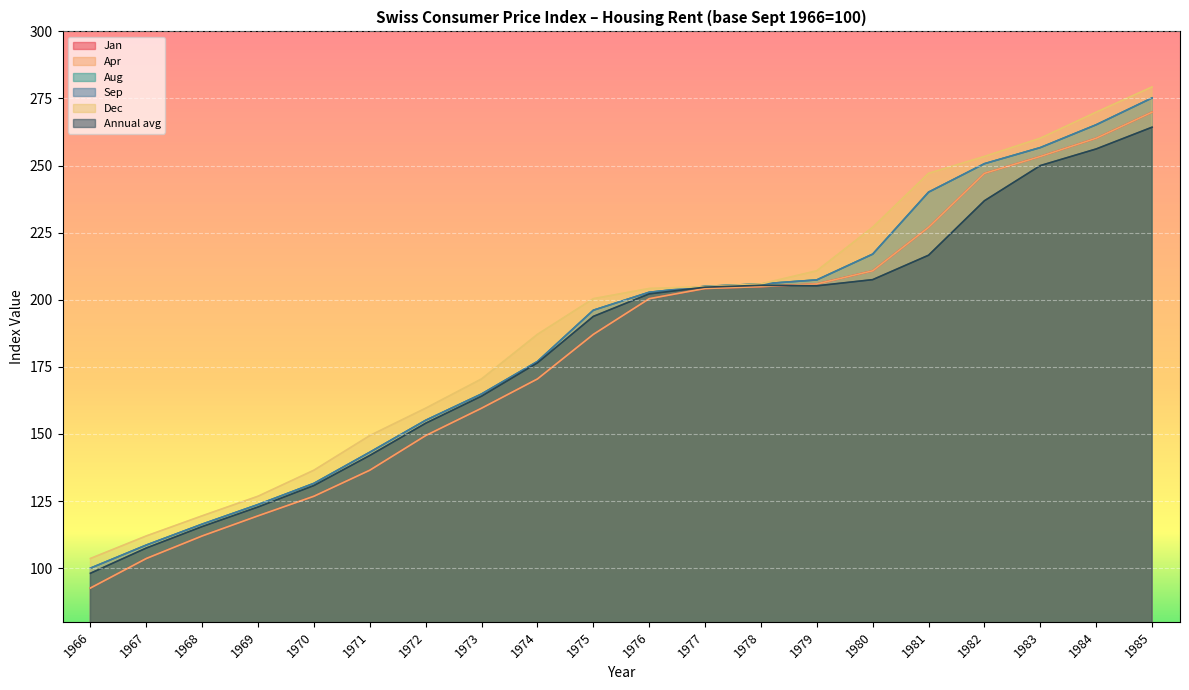

The Aug series shows 338.4 at 1981. True or false?

False